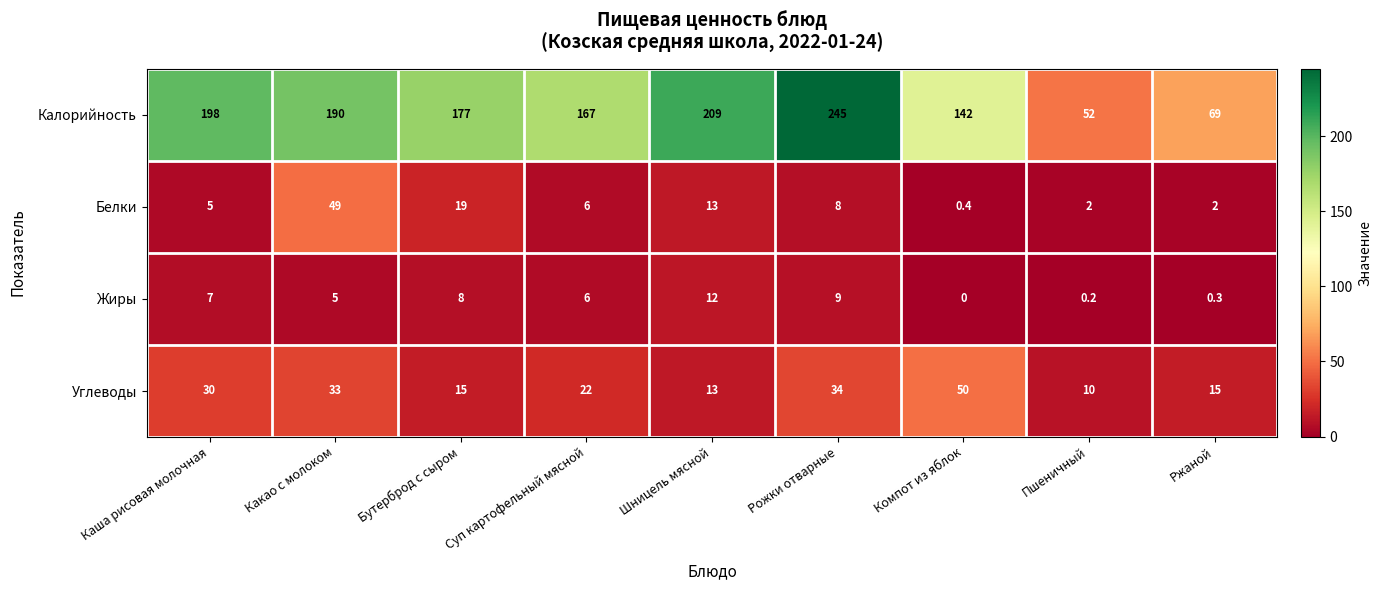

At which label is Калорийность closest to 148?

Компот из яблок